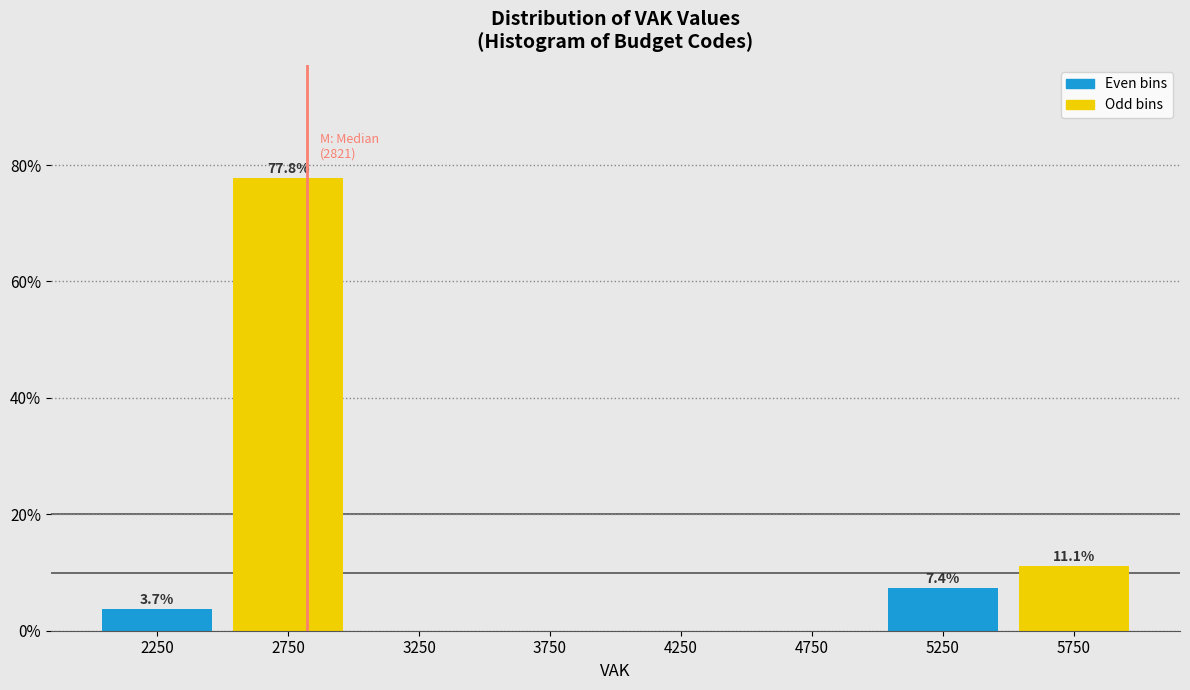

Over which range of the x-axis is the bar tallest?

2500 to 3000